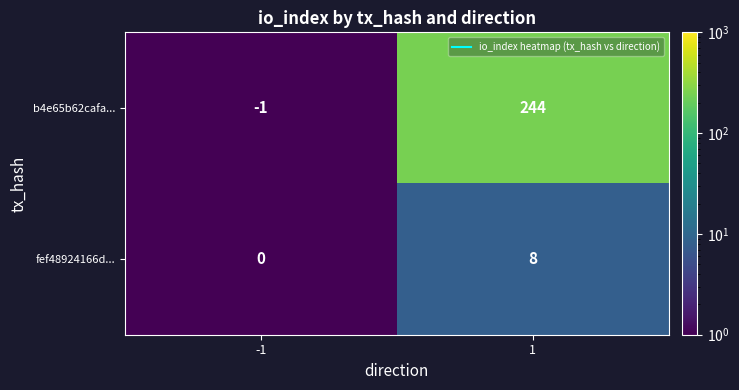

What is the sum of all b4e65b62cafa... values?

243